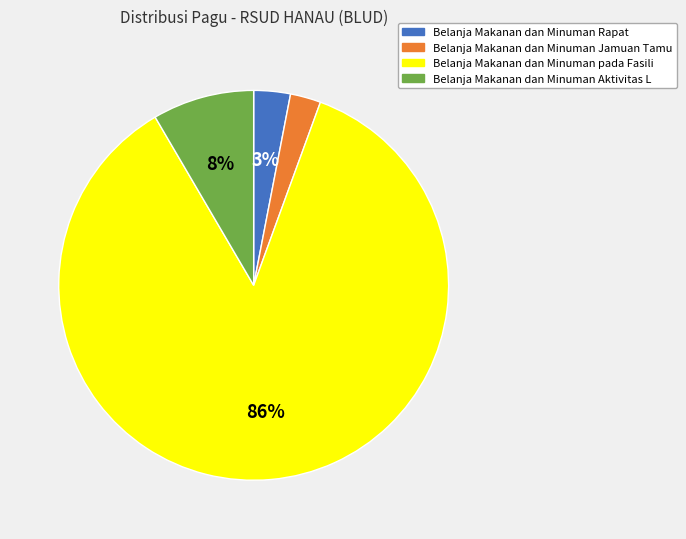

Do Belanja Makanan dan Minuman Jamuan Tamu and Belanja Makanan dan Minuman Rapat together represent more than half of the pie?

No